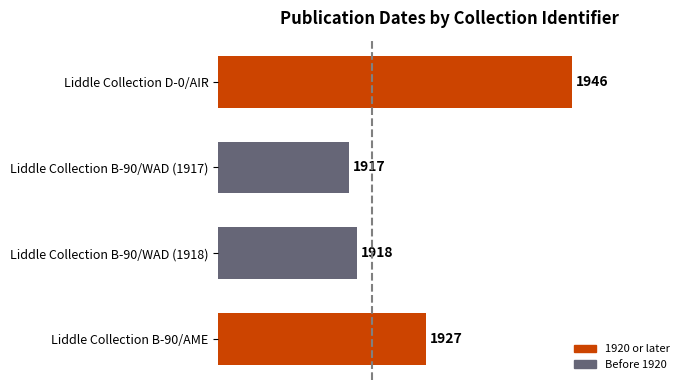

Reading bottom to top, transcribe all the data shown in this chart.

Liddle Collection B-90/AME=1927	Liddle Collection B-90/WAD (1918)=1918	Liddle Collection B-90/WAD (1917)=1917	Liddle Collection D-0/AIR=1946